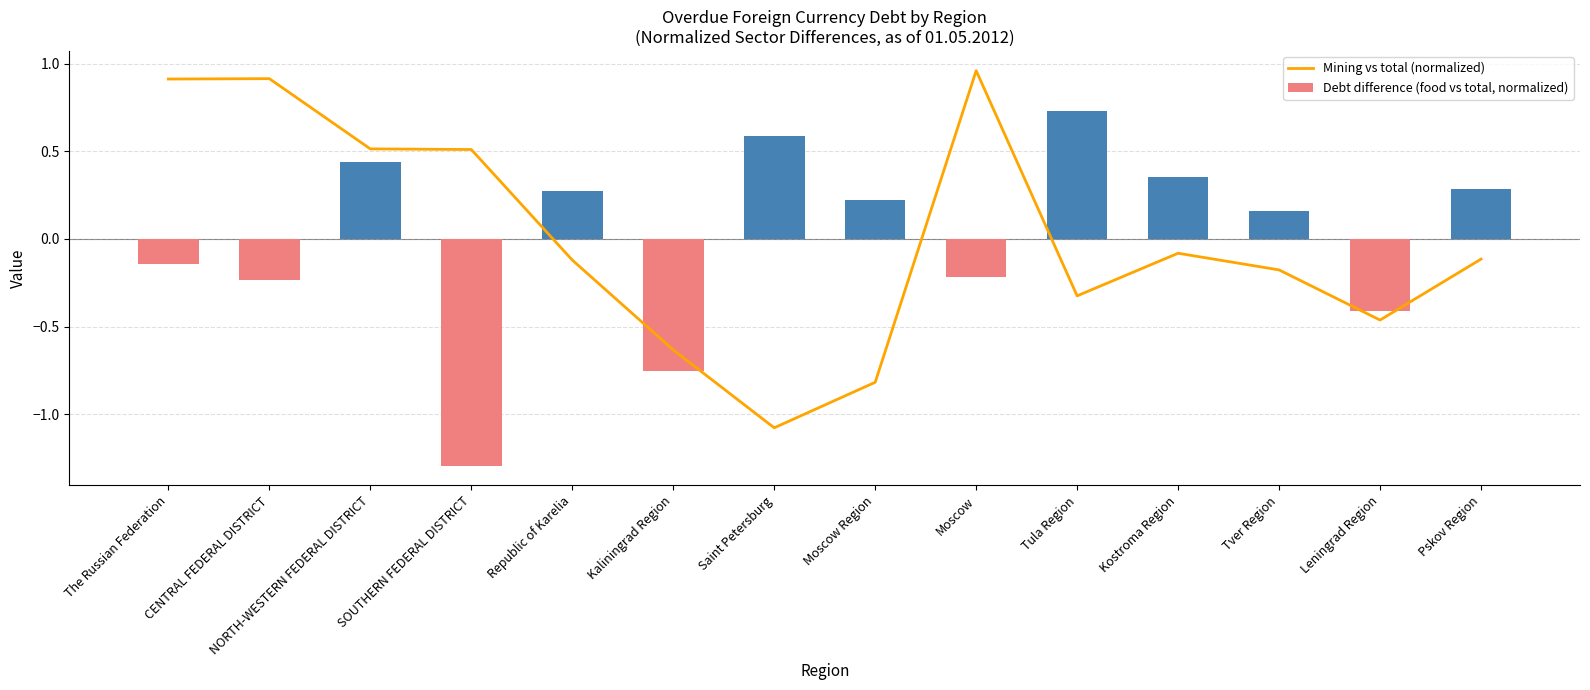

How many series are shown in this chart?

2